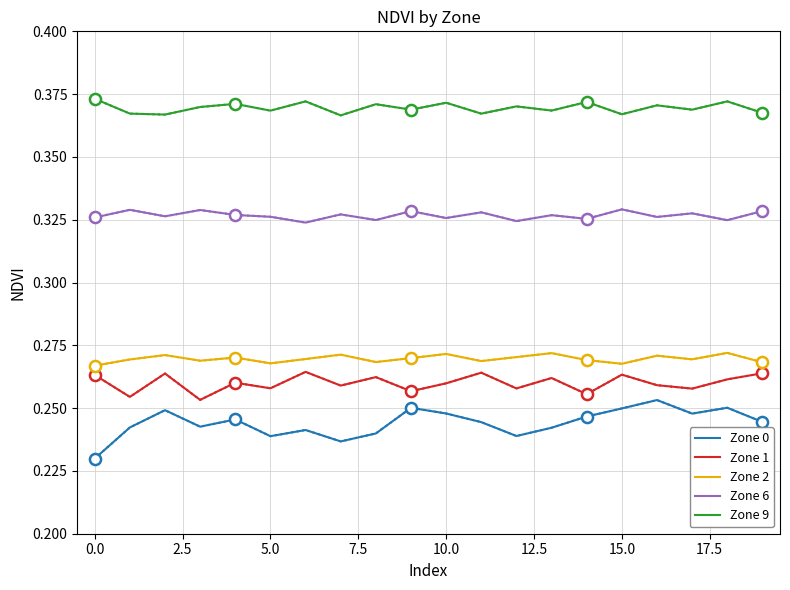

Reading left to right, extract all data points from this chart.

Zone 0: 0.2	0.2	0.2	0.2	0.2	0.2	0.2	0.2	0.2	0.3	0.2	0.2	0.2	0.2	0.2	0.2	0.3	0.2	0.3	0.2
Zone 1: 0.3	0.3	0.3	0.3	0.3	0.3	0.3	0.3	0.3	0.3	0.3	0.3	0.3	0.3	0.3	0.3	0.3	0.3	0.3	0.3
Zone 2: 0.3	0.3	0.3	0.3	0.3	0.3	0.3	0.3	0.3	0.3	0.3	0.3	0.3	0.3	0.3	0.3	0.3	0.3	0.3	0.3
Zone 6: 0.3	0.3	0.3	0.3	0.3	0.3	0.3	0.3	0.3	0.3	0.3	0.3	0.3	0.3	0.3	0.3	0.3	0.3	0.3	0.3
Zone 9: 0.4	0.4	0.4	0.4	0.4	0.4	0.4	0.4	0.4	0.4	0.4	0.4	0.4	0.4	0.4	0.4	0.4	0.4	0.4	0.4